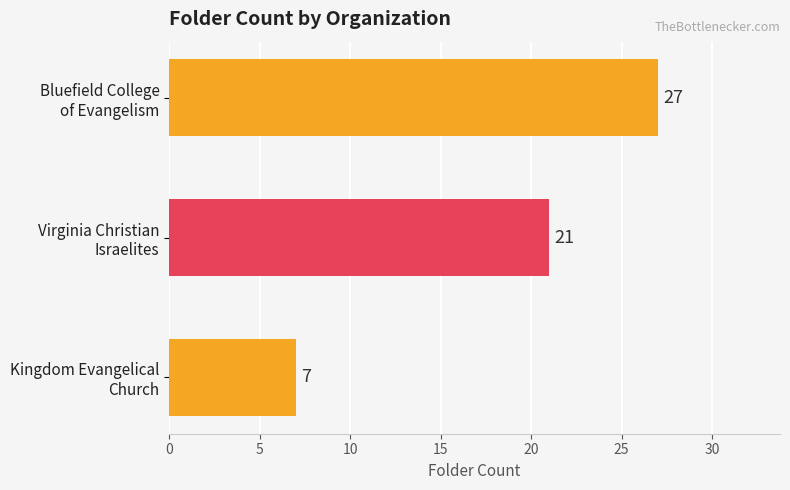

Reading bottom to top, what are all the values shown in this chart?

7	21	27